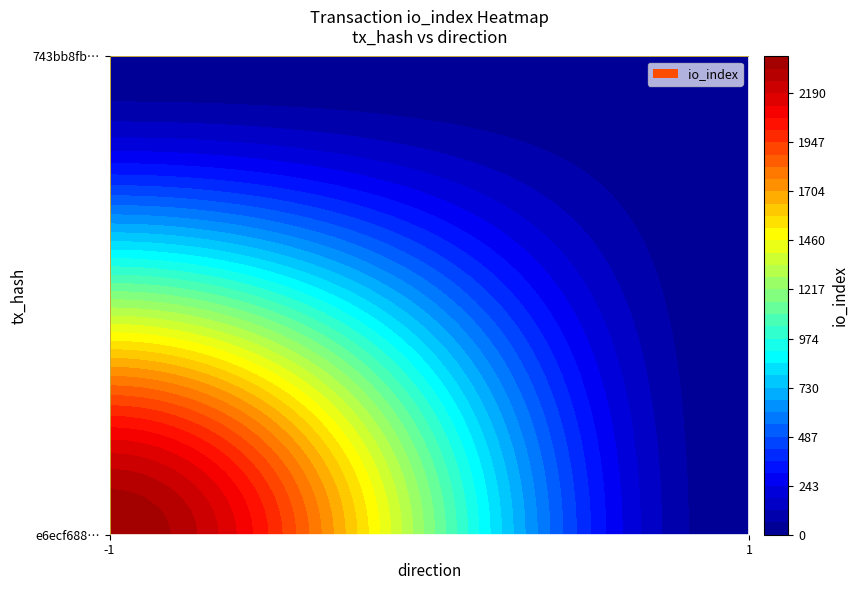

True or false: e6ecf688414581157026e1867fe5c997b7b37da has a value of -1 at direction.

True